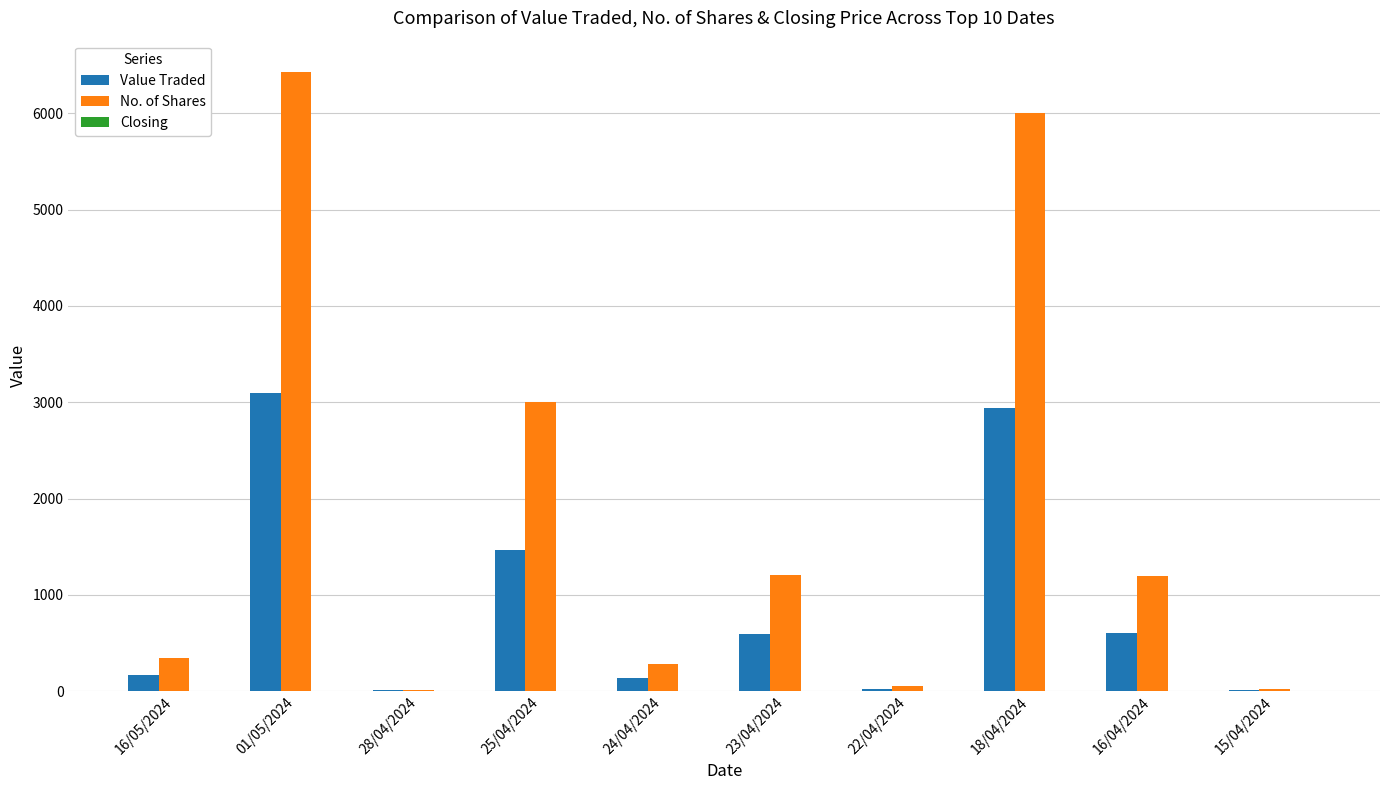

At which category does the chart reach its peak across all series?

01/05/2024